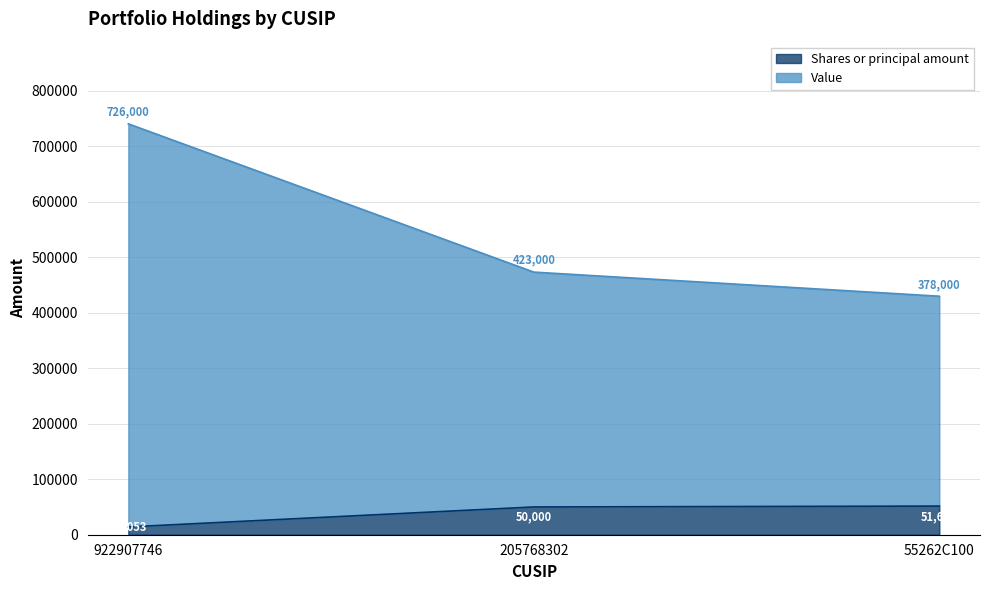

What is the difference between the maximum and minimum values in the Shares or principal amount series?

37547